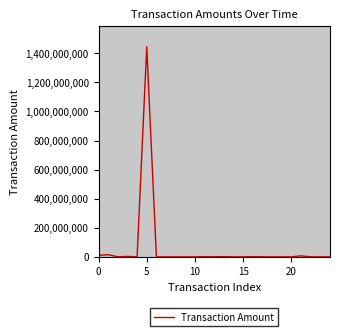

What is the greatest value displayed?

1444997948.0